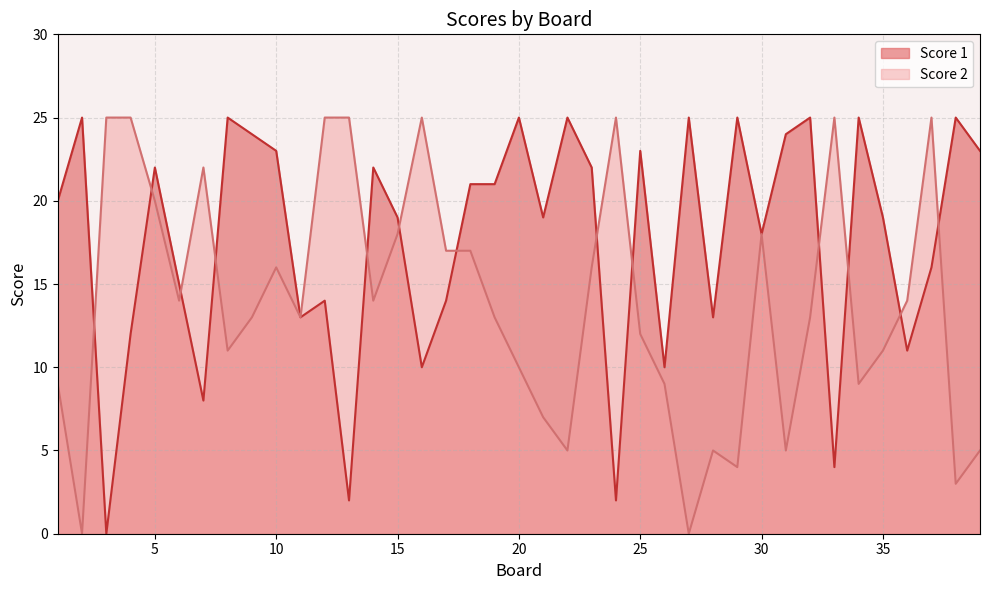

How many distinct data groups are displayed?

2